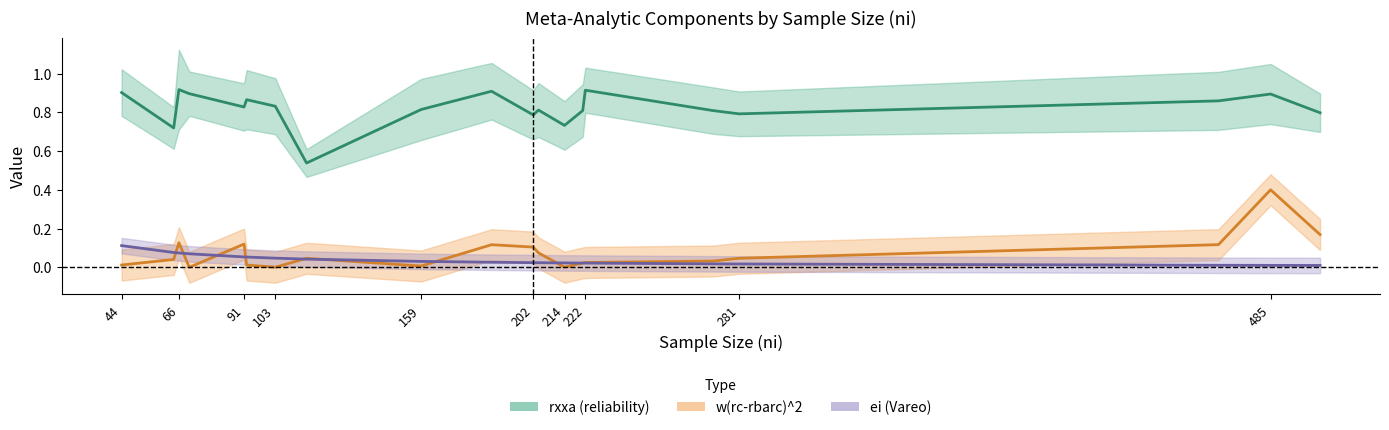

What is the greatest value displayed?

0.9